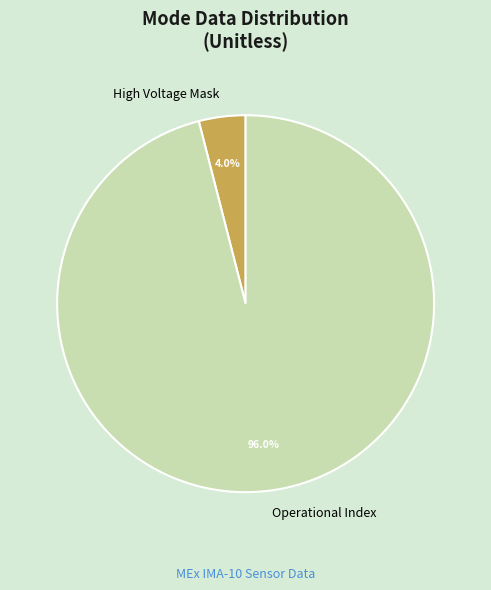

To the nearest percent, what is the difference between the largest and smallest slice percentages?

92%